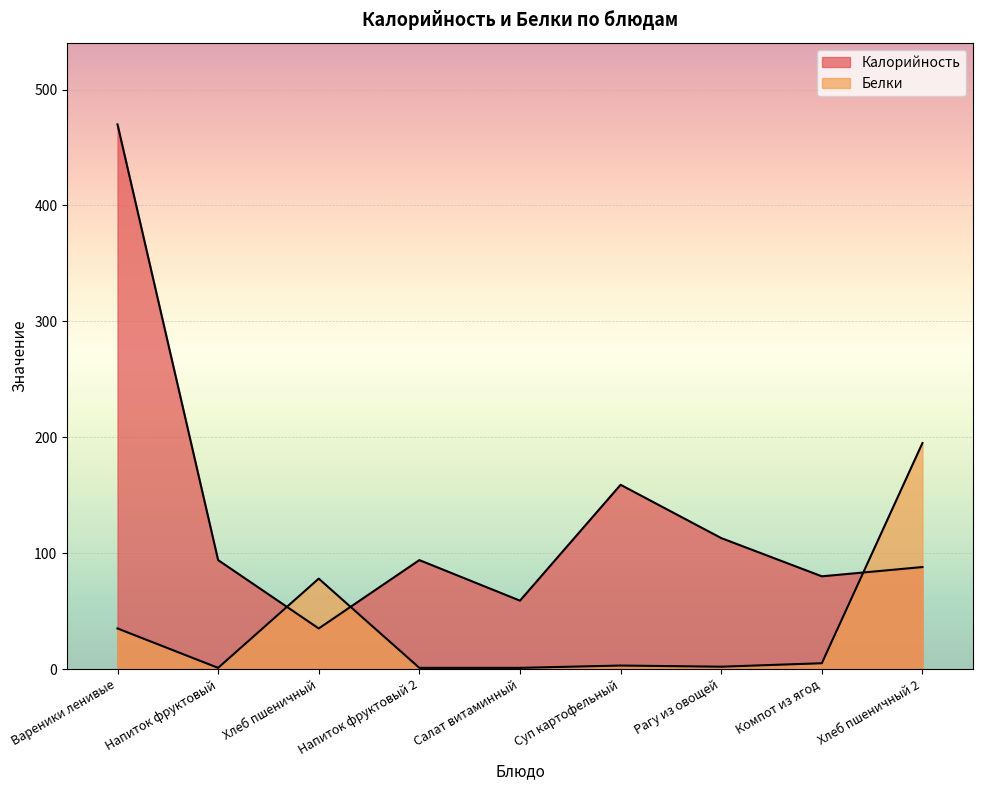

In Калорийность, how many points are lower than both neighbors (excluding endpoints)?

3